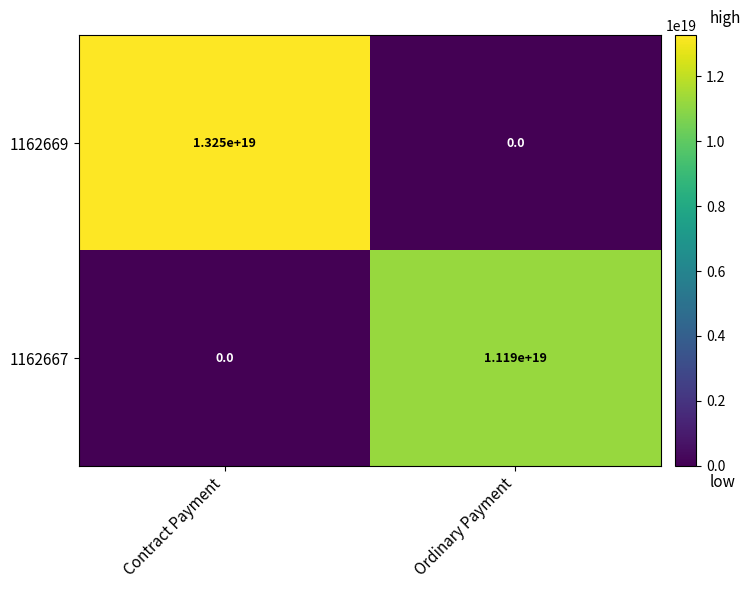

At which label is 1162669 closest to 6625000000000000000?

Contract Payment